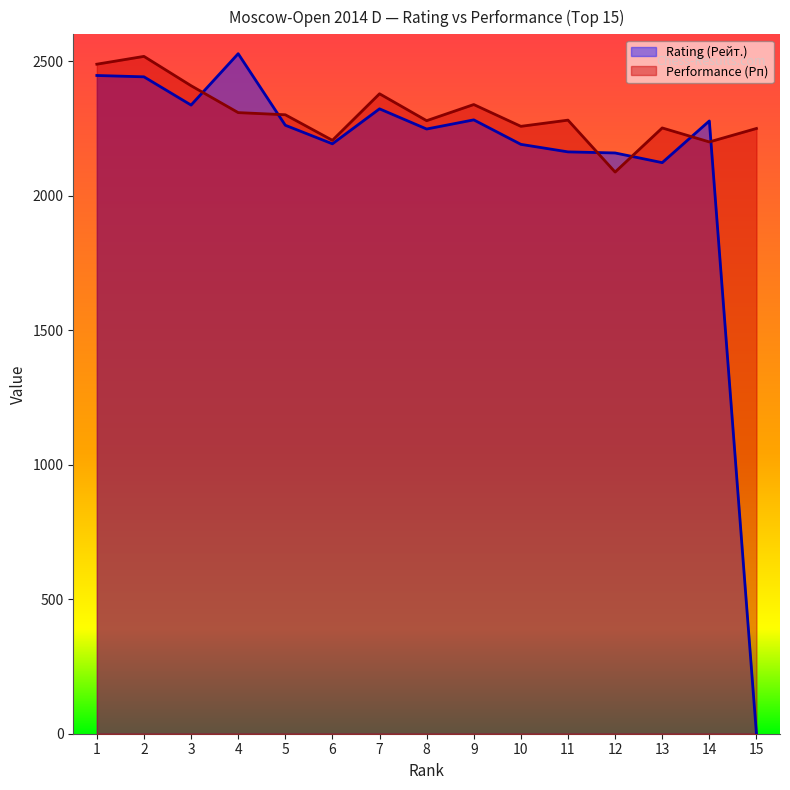

Reading right to left, transcribe all the data shown in this chart.

Rating (Рейт.): 15=0	14=2278	13=2123	12=2159	11=2163	10=2191	9=2282	8=2248	7=2323	6=2193	5=2262	4=2528	3=2337	2=2442	1=2447
Performance (Рп): 15=2250	14=2200	13=2252	12=2088	11=2281	10=2258	9=2339	8=2279	7=2379	6=2206	5=2301	4=2309	3=2409	2=2518	1=2489